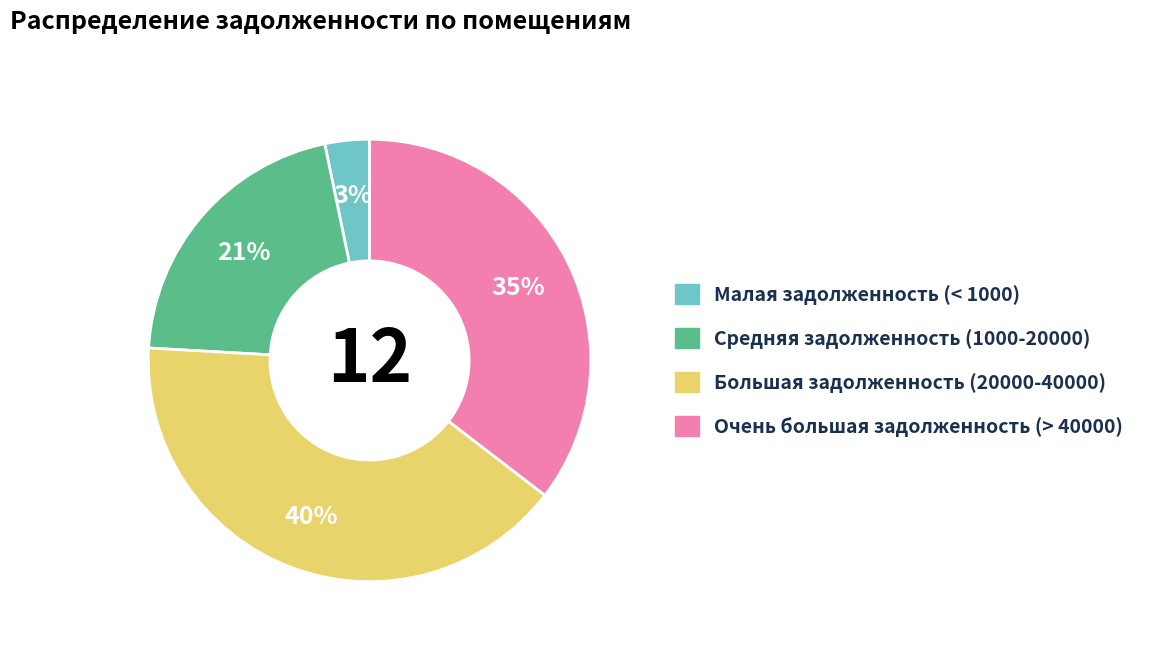

Does any single category account for the majority?

No